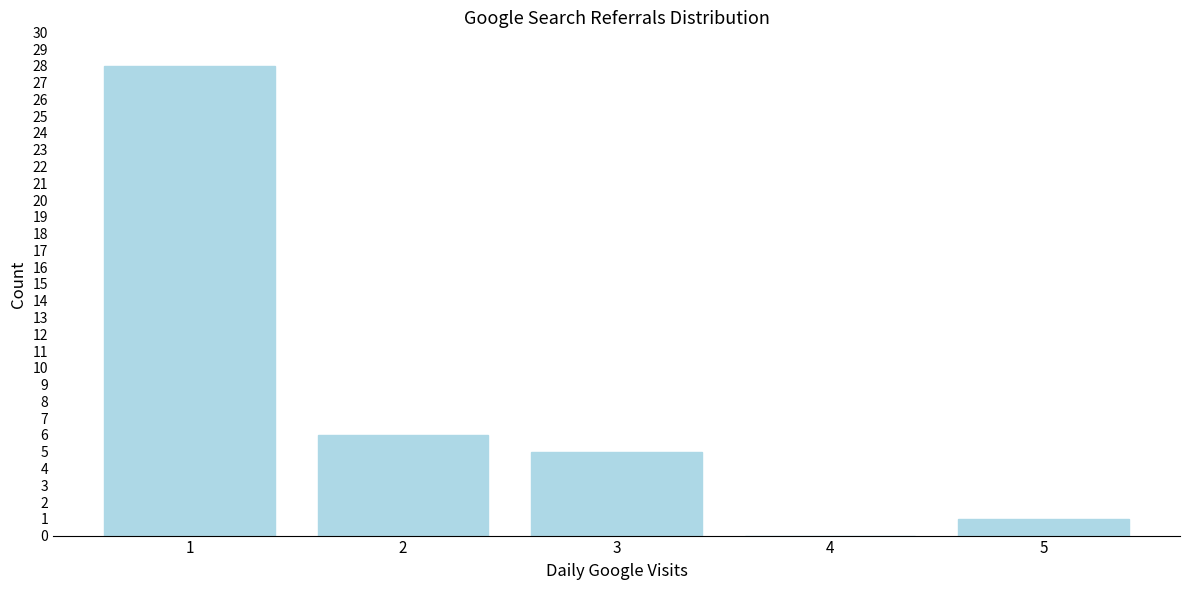

Reading left to right, list all the values displayed in this chart.

1=28	2=6	3=5	4=0	5=1